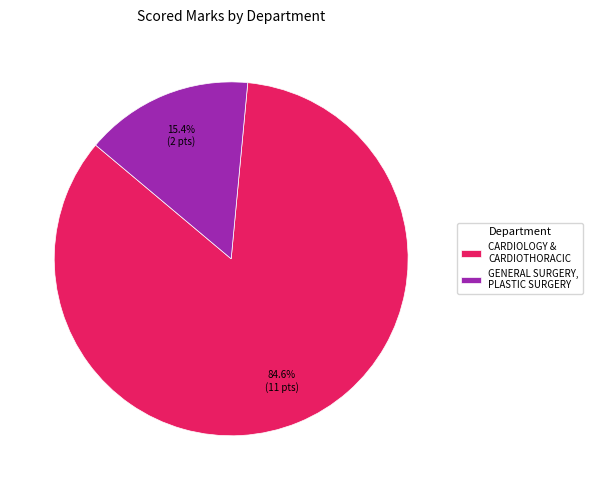

Is CARDIOLOGY & CARDIOTHORACIC the majority of the pie?

Yes